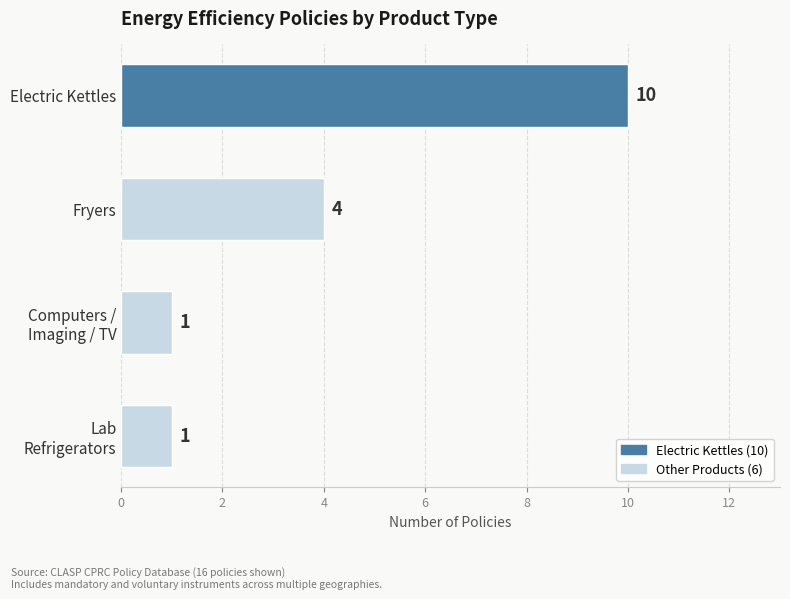

What is the value of the 2nd bar from the top?

4